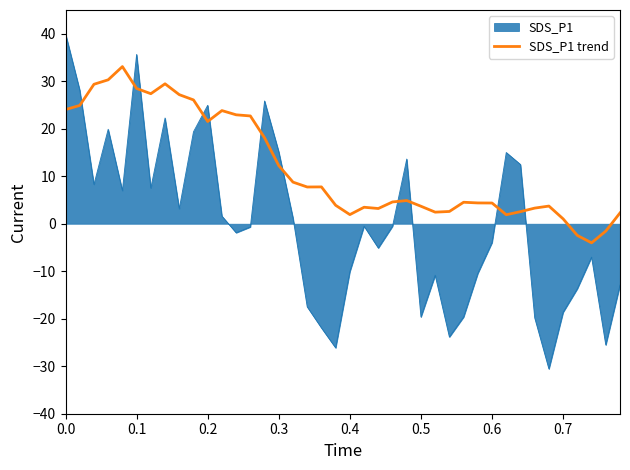

List the series in order of their peak value, highest first.

SDS_P1, SDS_P1 trend